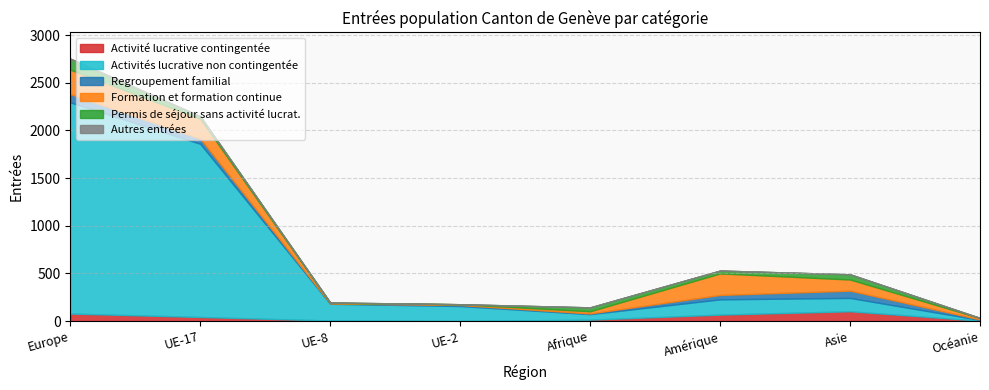

Does the chart display data point markers on the line(s)?

No